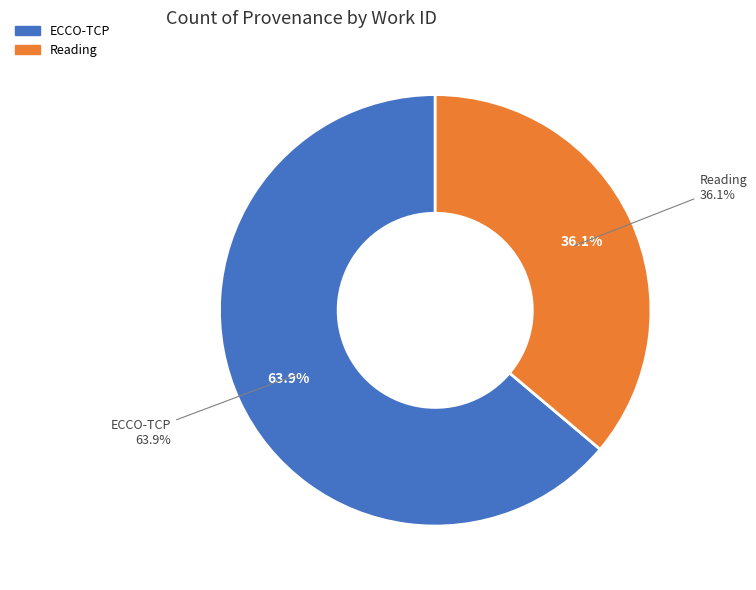

Rank the categories by value from lowest to highest.

Reading, ECCO-TCP